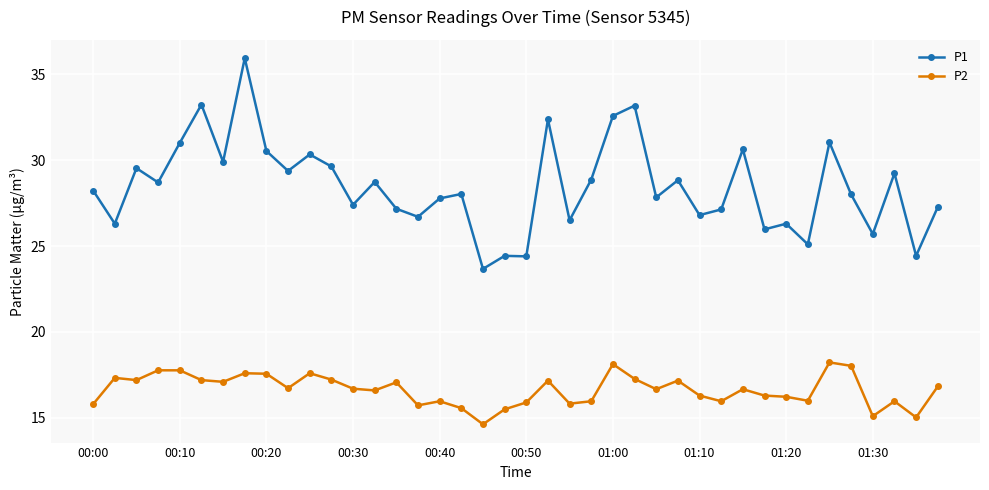

True or false: P1 has more than 0 points higher than both neighbors.

True